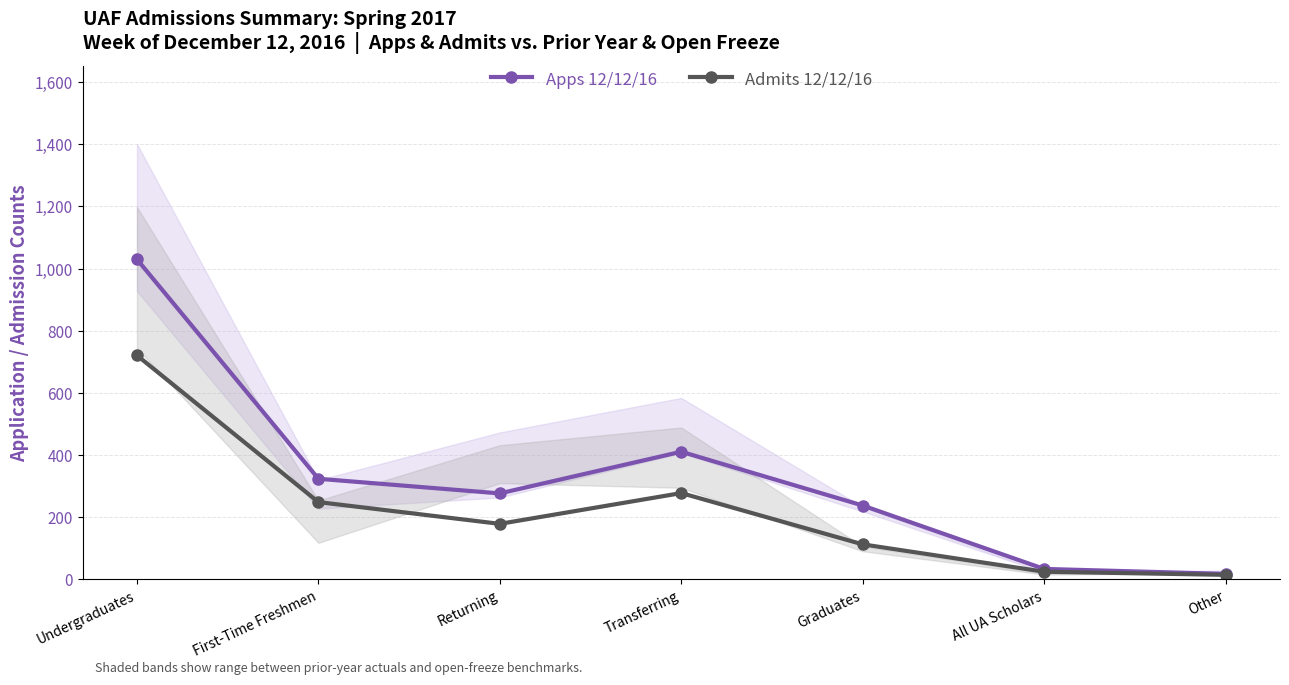

Where is Apps 12/12/16 nearest to the value 524?

Transferring